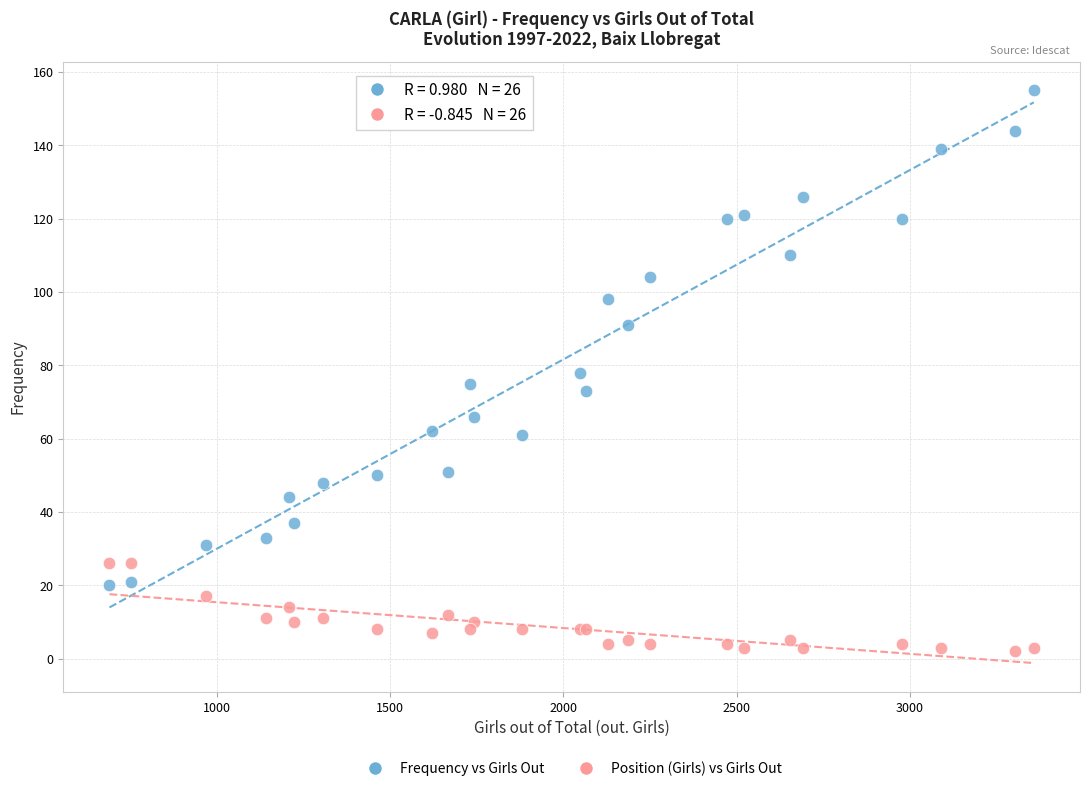

In the Frequency vs Girls Out series, what Y value is closest to 87?

91